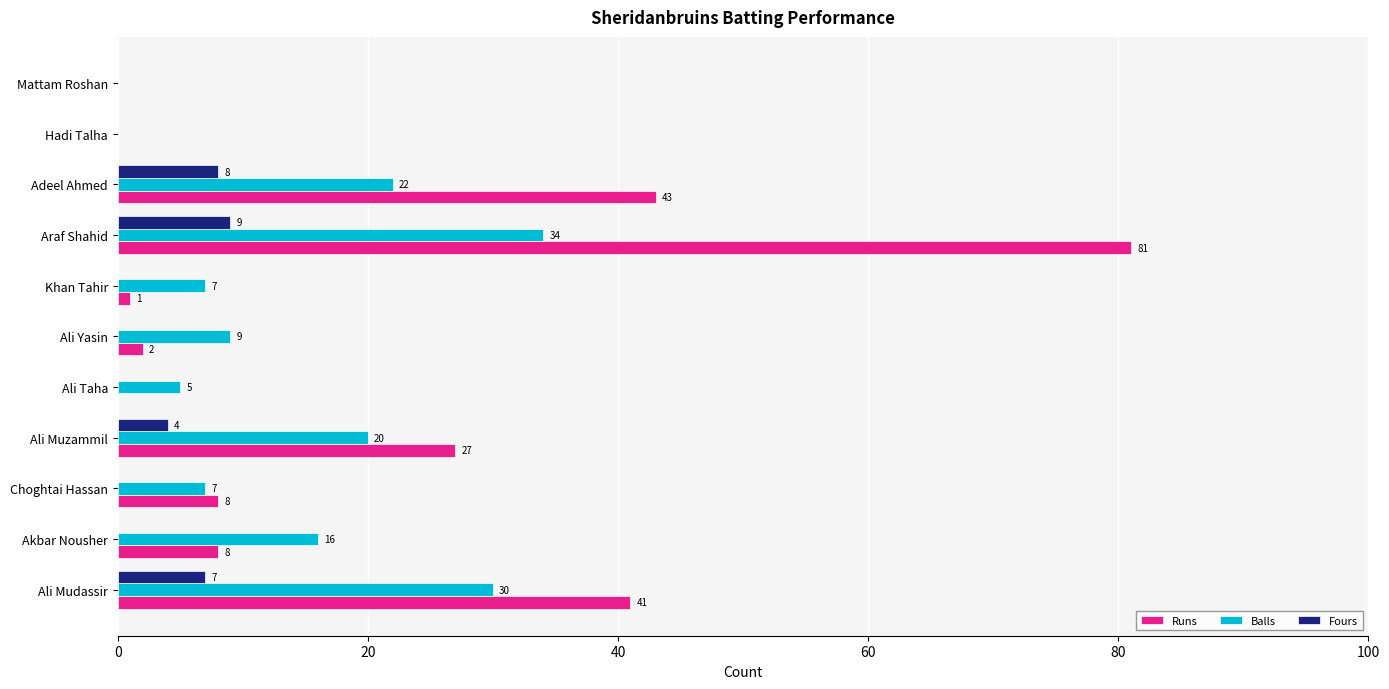

Which series has the widest spread of values?

Runs